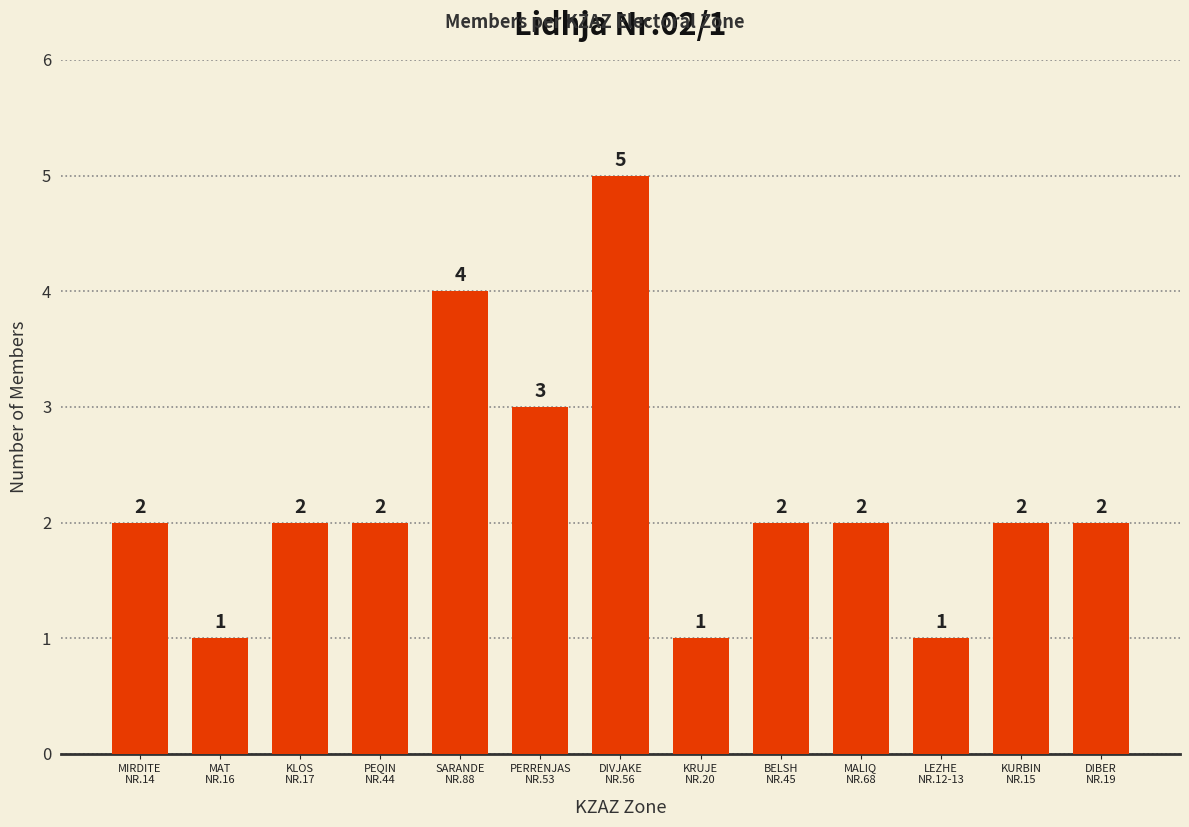

Reading right to left, list all the values displayed in this chart.

2	2	1	2	2	1	5	3	4	2	2	1	2